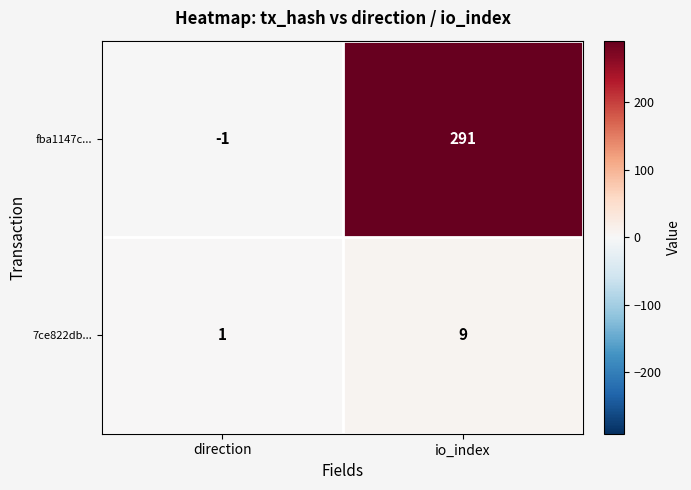

Which label corresponds to the smallest value in the chart?

direction